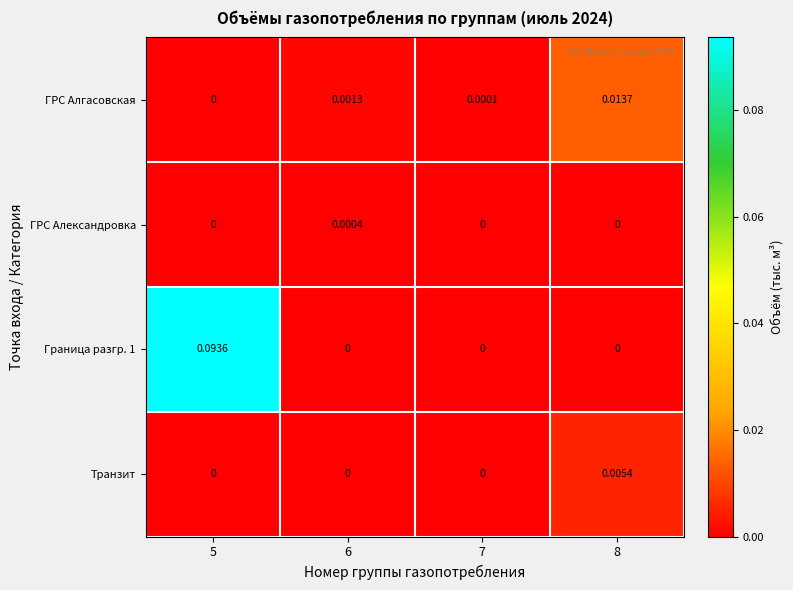

Between 7 and 8, which series saw the biggest shift?

ГРС Алгасовская